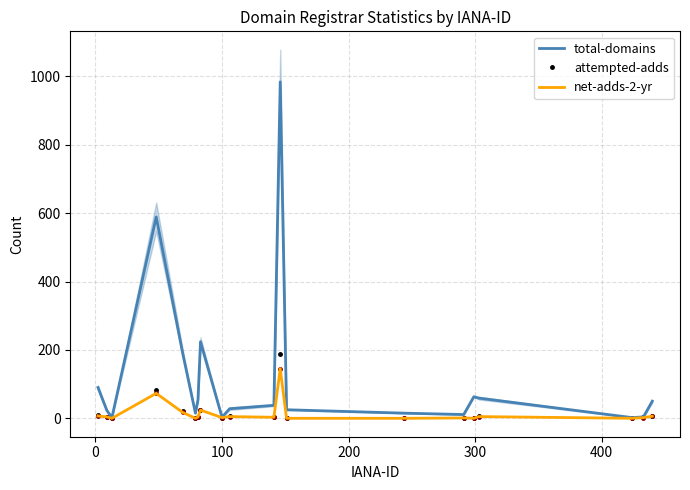

What is the highest value of the total-domains series?

984